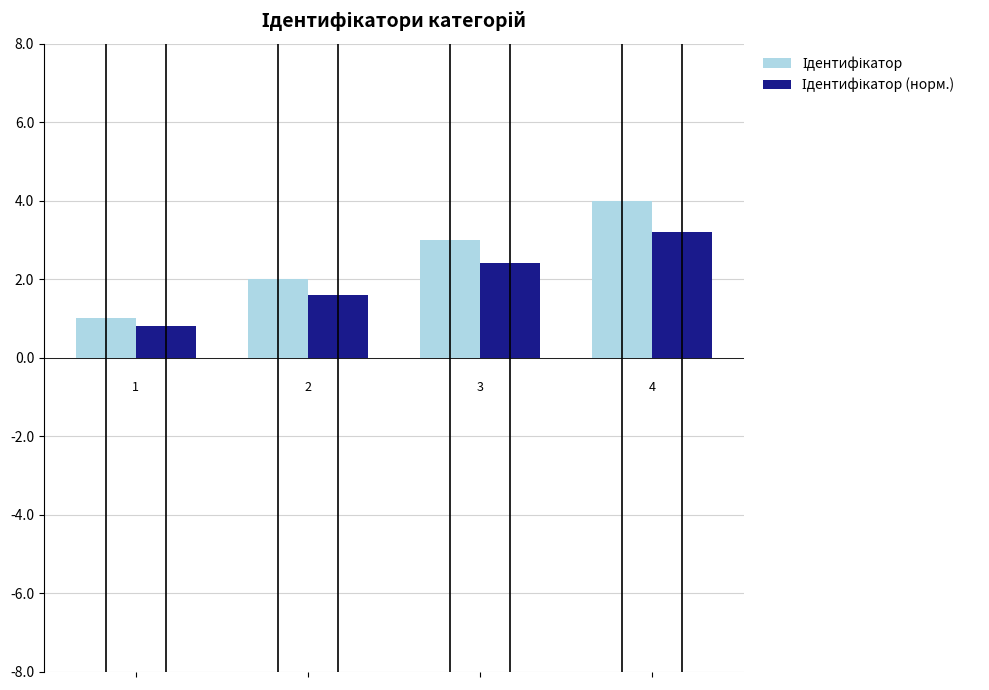

What is the minimum value shown in the chart?

0.8